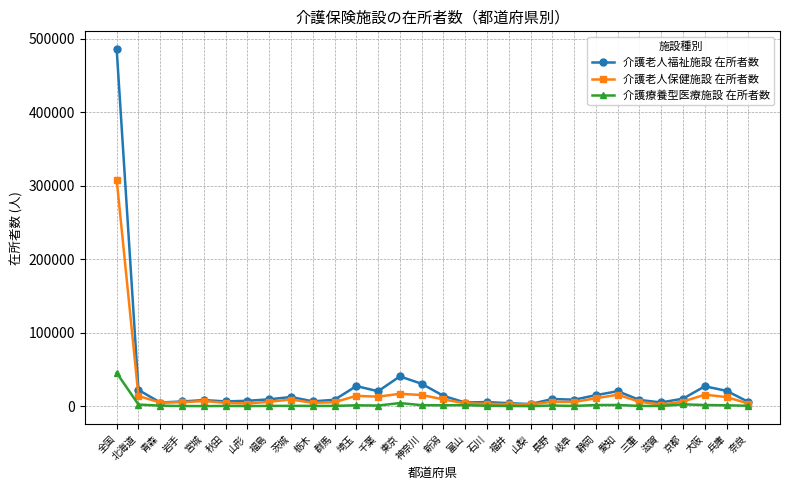

Which series has the widest spread of values?

介護老人福祉施設 在所者数